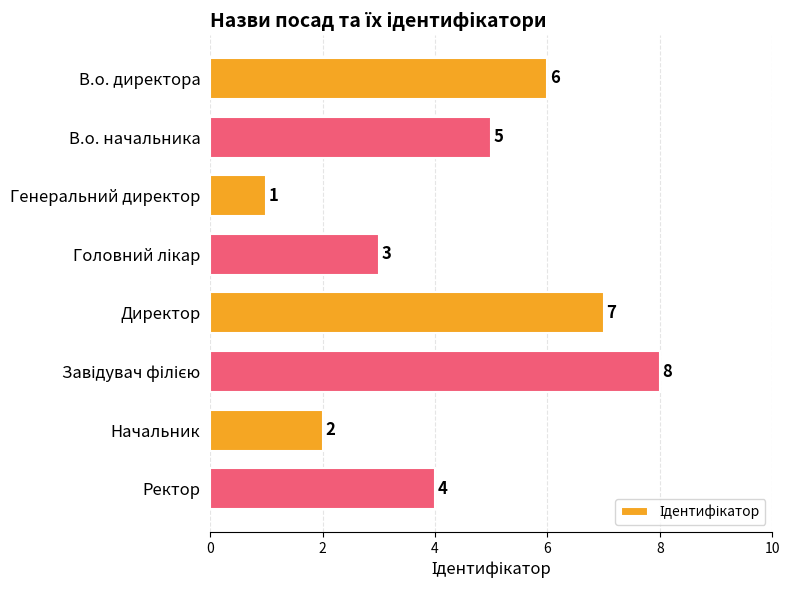

Does the chart contain stacked bars?

No